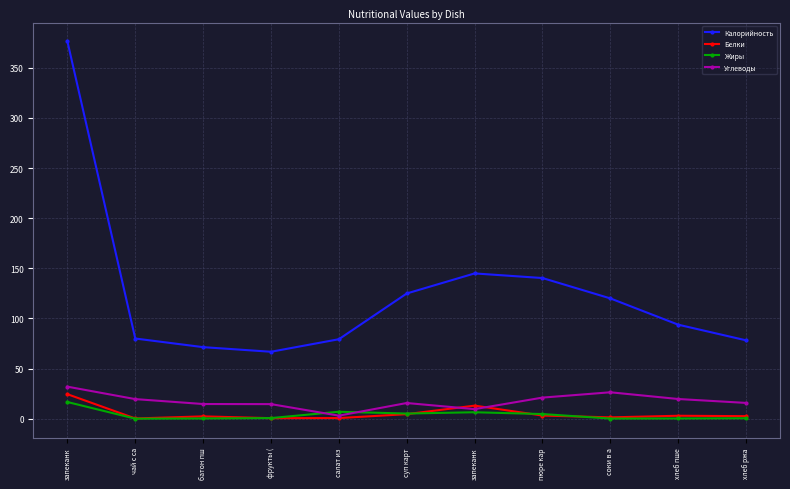

Which series has the largest total across all categories?

Калорийность